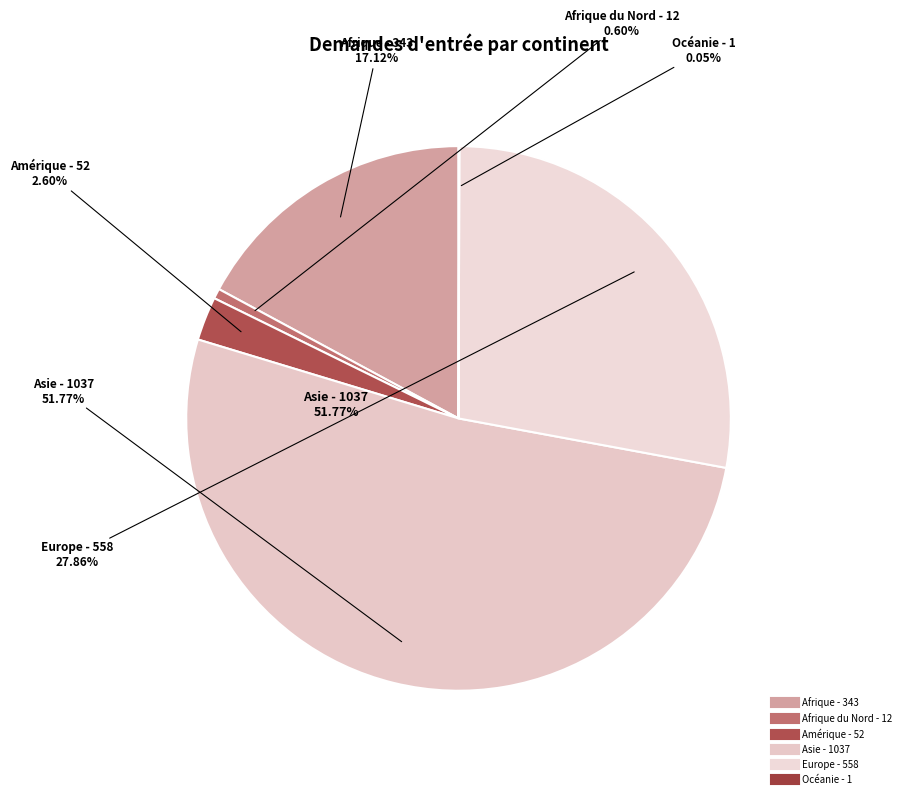

Is it true that Afrique du Nord is 13% of the pie?

False